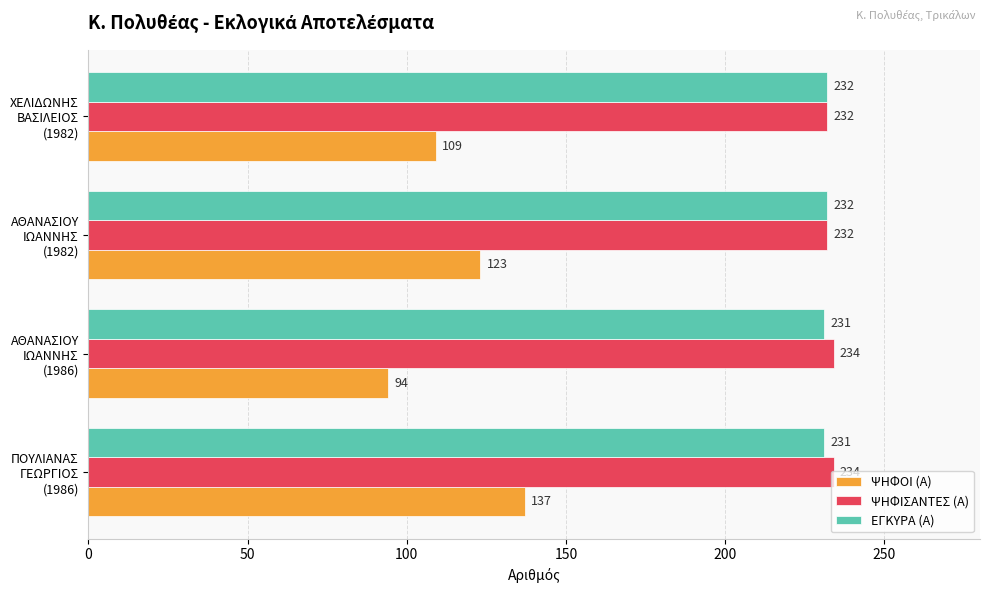

What is the maximum value for ΨΗΦΙΣΑΝΤΕΣ (Α)?

234